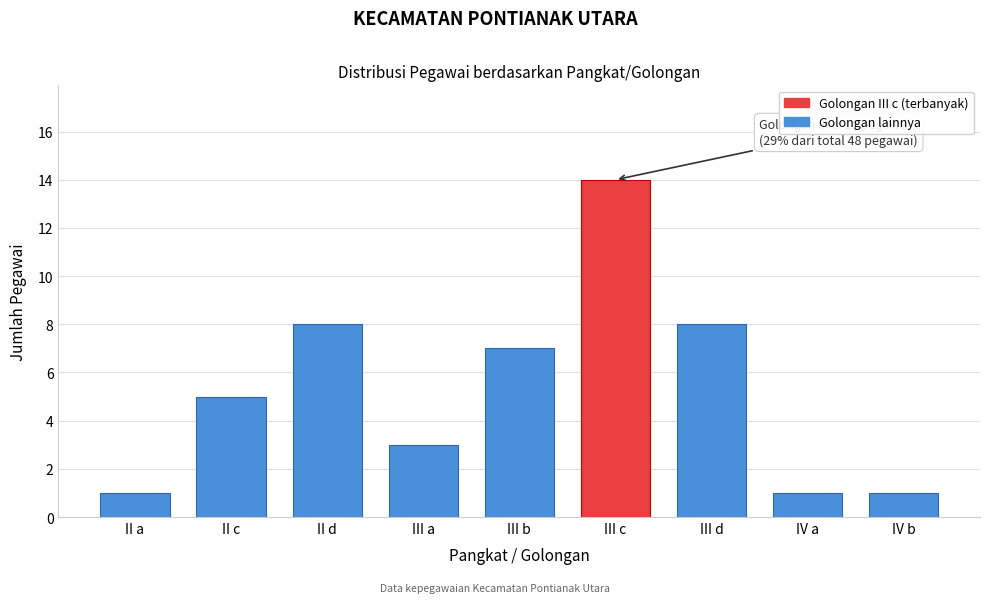

Reading left to right, transcribe all the data shown in this chart.

1	5	8	3	7	14	8	1	1